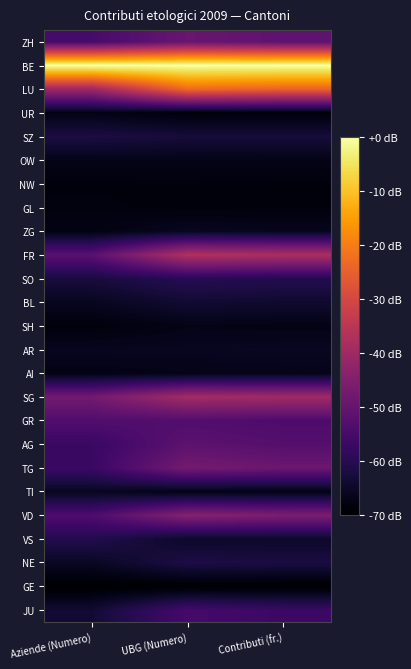

Count the number of data series in this chart.

25